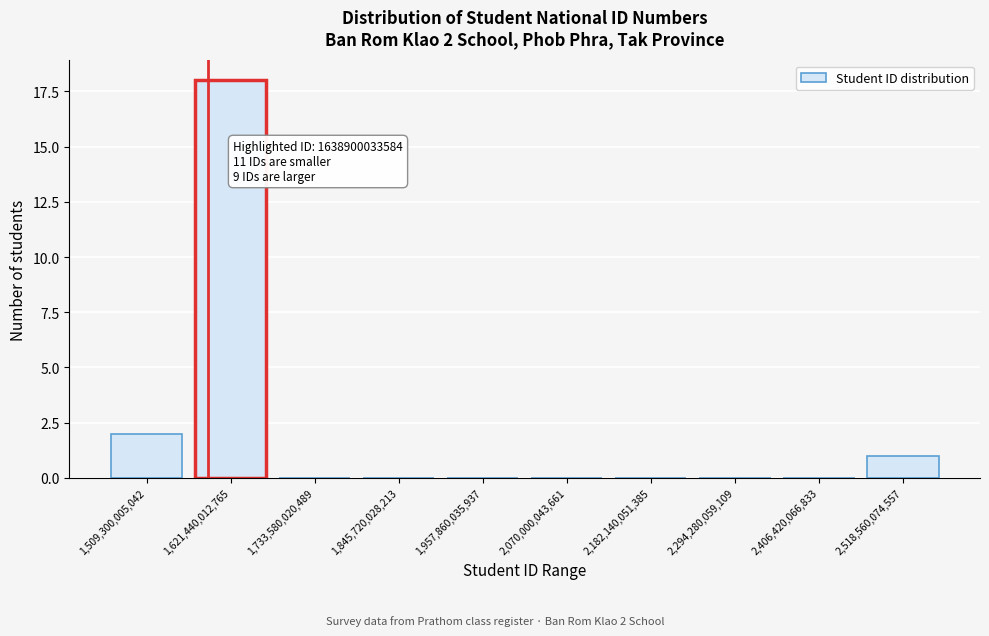

Reading left to right, extract all data points from this chart.

1,509,300,005,042=2	1,621,440,012,765=18	1,733,580,020,489=0	1,845,720,028,213=0	1,957,860,035,937=0	2,070,000,043,661=0	2,182,140,051,385=0	2,294,280,059,109=0	2,406,420,066,833=0	2,518,560,074,557=1